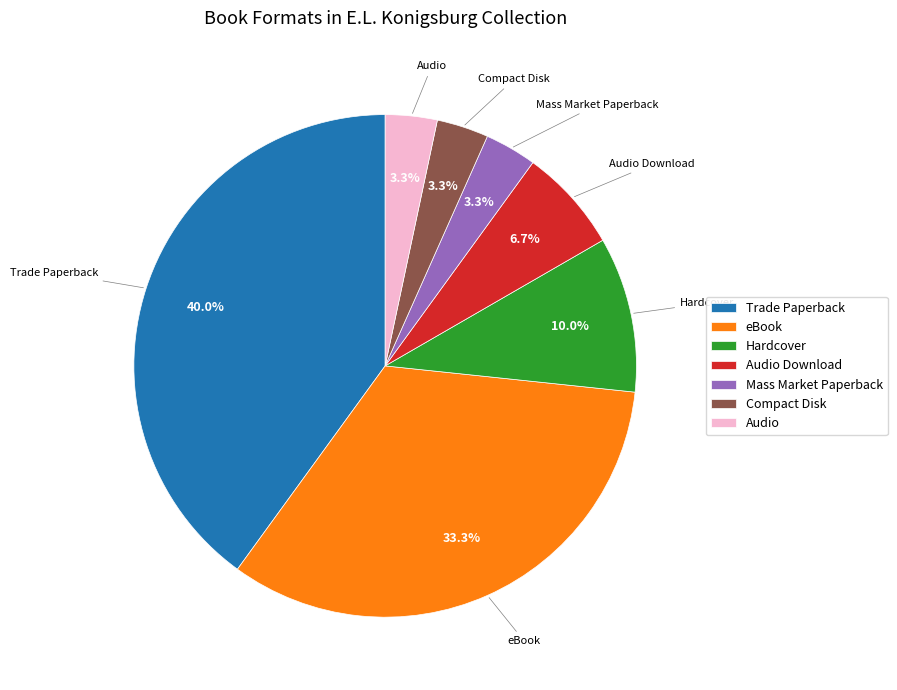

Which has a higher value, Mass Market Paperback or Audio Download?

Audio Download